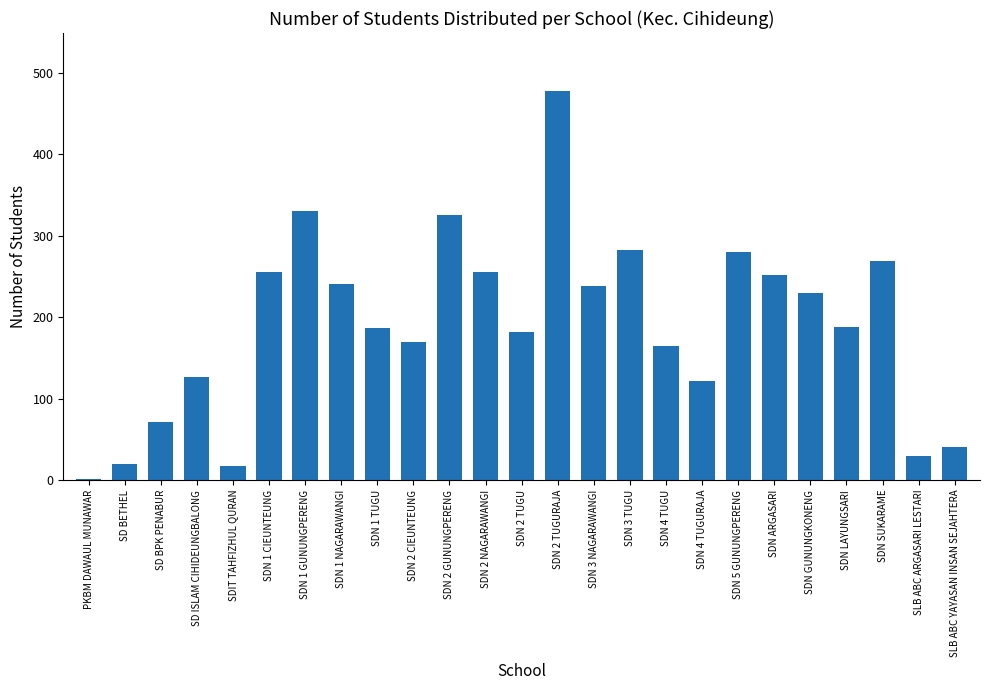

Which category has the highest value across all series?

SDN 2 TUGURAJA